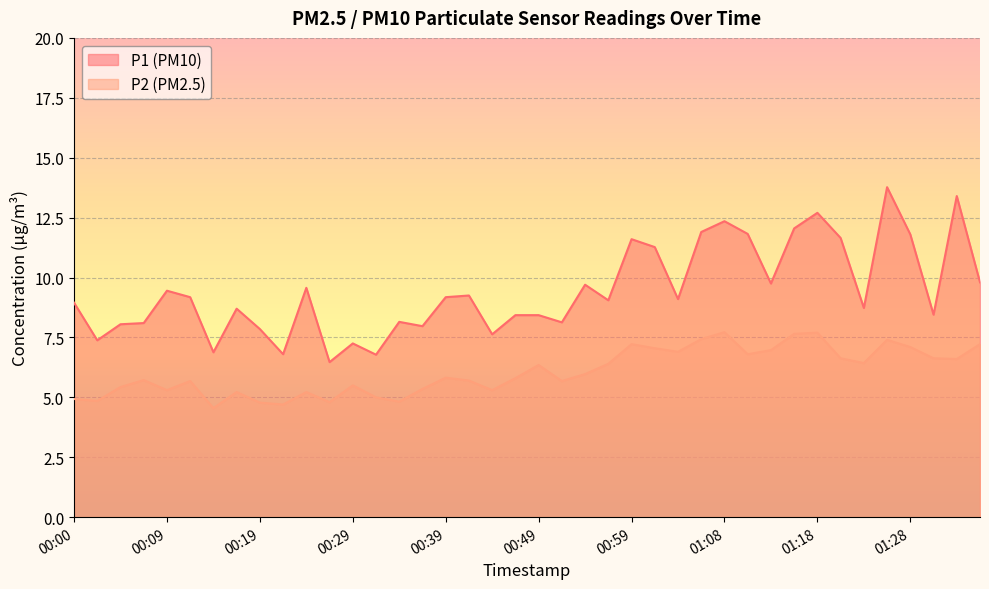

True or false: P2 and P1 cross at least once.

False